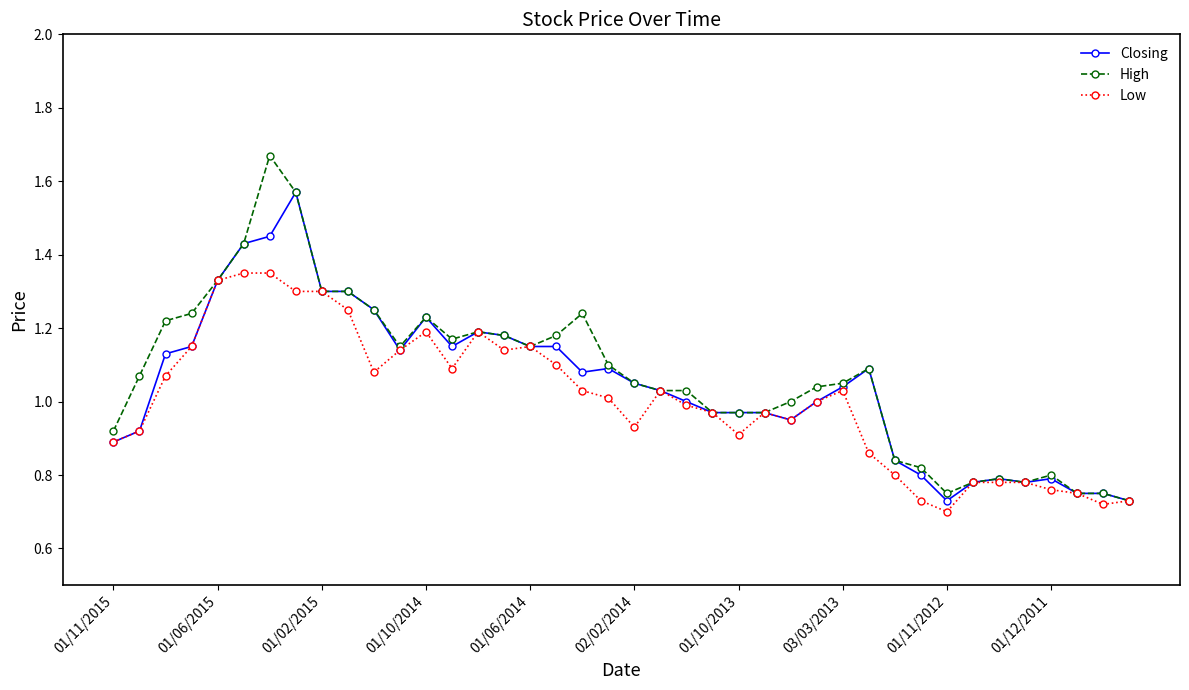

What are all the series names shown in the legend?

Closing, High, Low